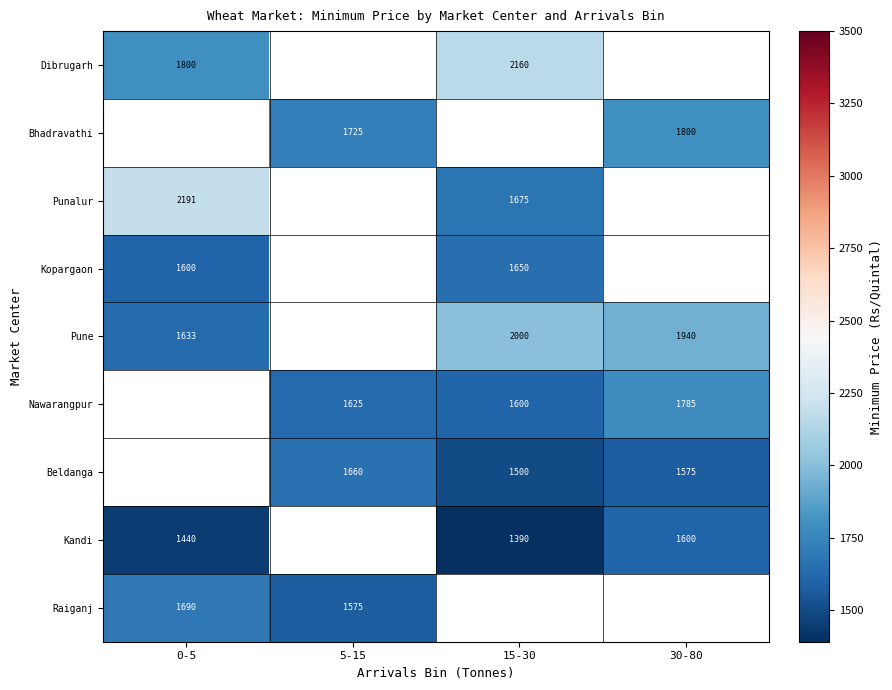

Is it true that Nawarangpur equals 608.5 at 5-15?

False